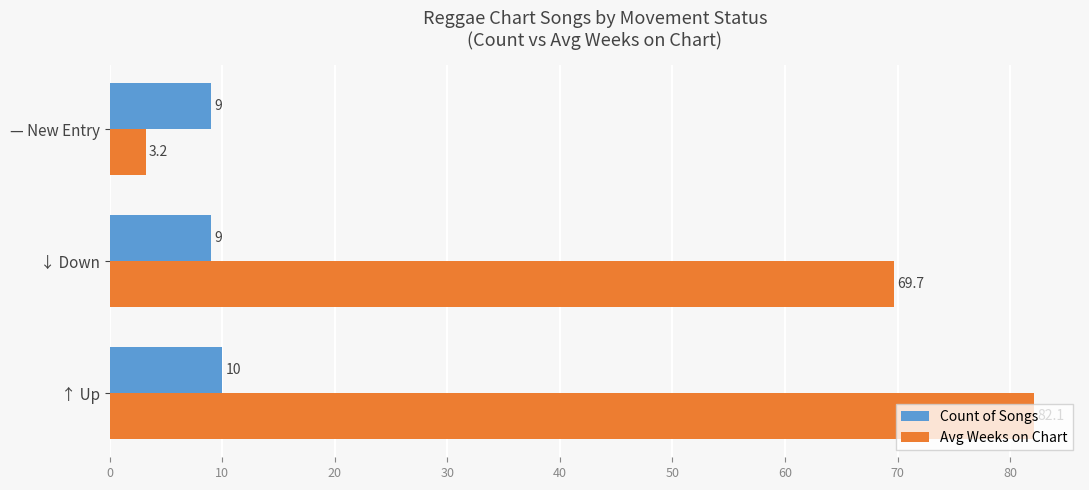

Between ↑ Up and ↓ Down, which series saw the biggest shift?

Avg Weeks on Chart